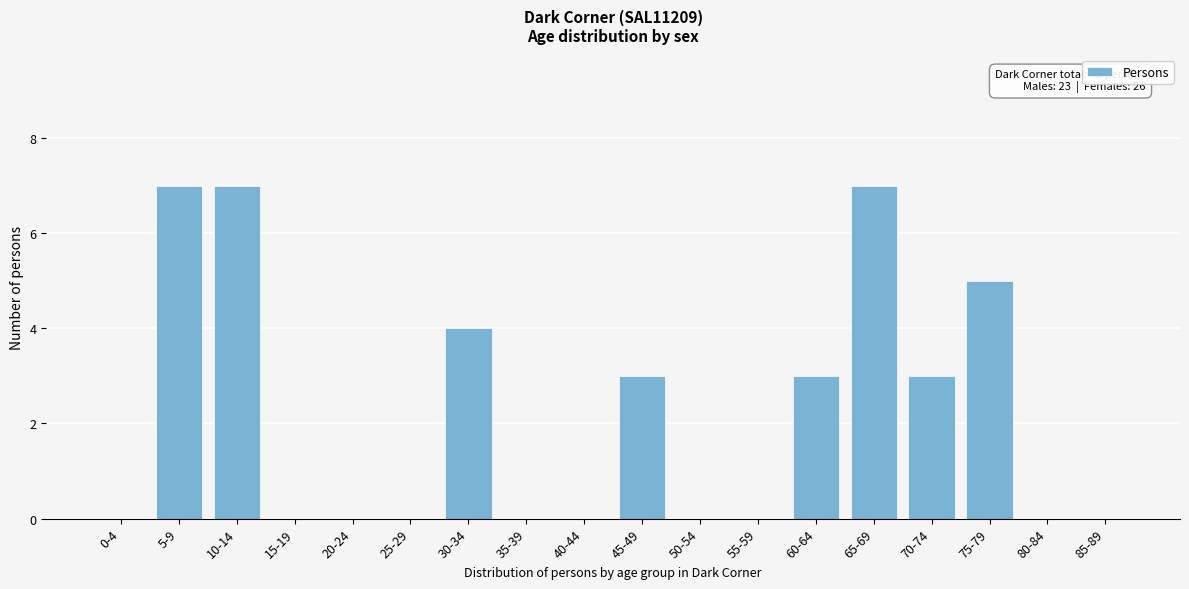

Reading left to right, transcribe all the data shown in this chart.

0-4=0	5-9=7	10-14=7	15-19=0	20-24=0	25-29=0	30-34=4	35-39=0	40-44=0	45-49=3	50-54=0	55-59=0	60-64=3	65-69=7	70-74=3	75-79=5	80-84=0	85-89=0